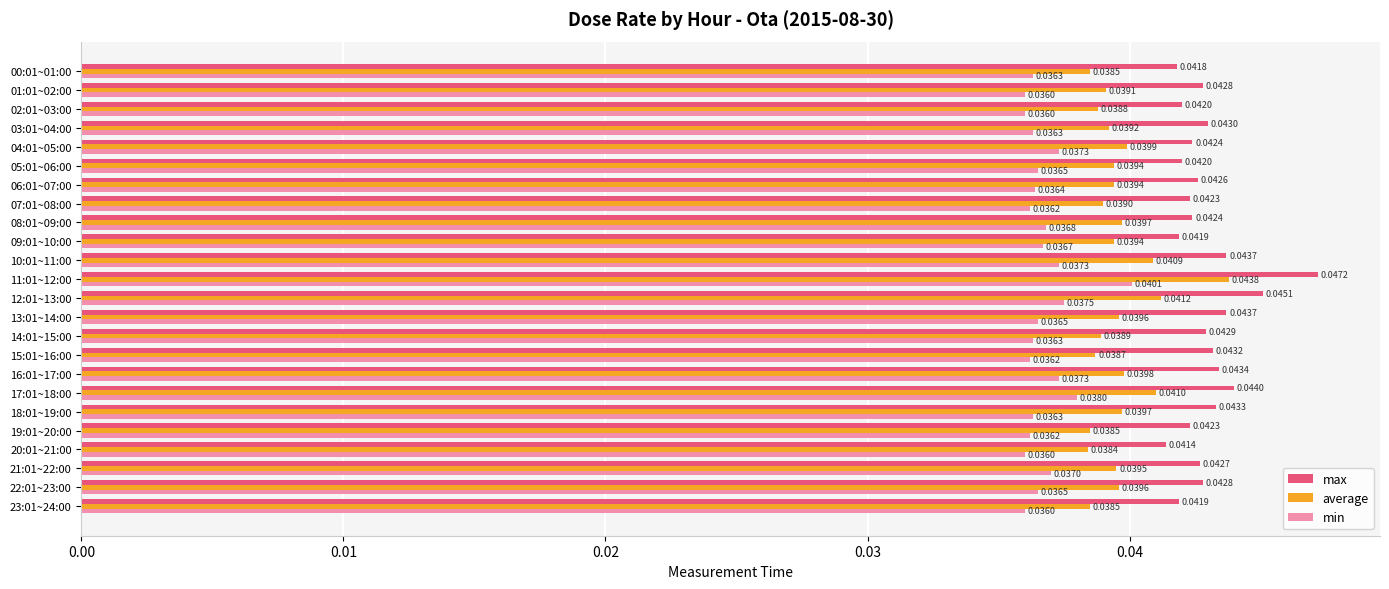

Which series changed the most between 05:01~06:00 and 04:01~05:00?

min